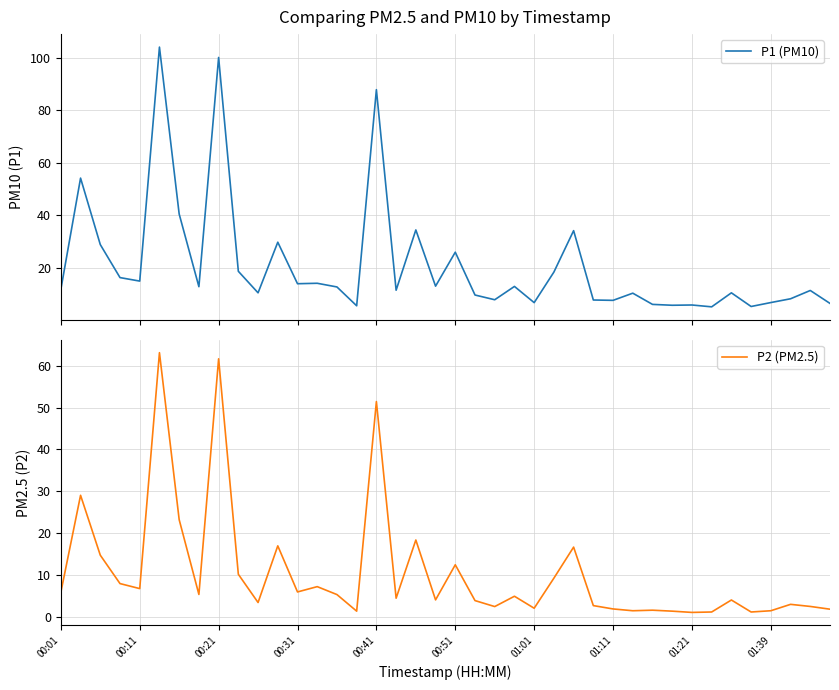

Count the number of categories in the chart.

40